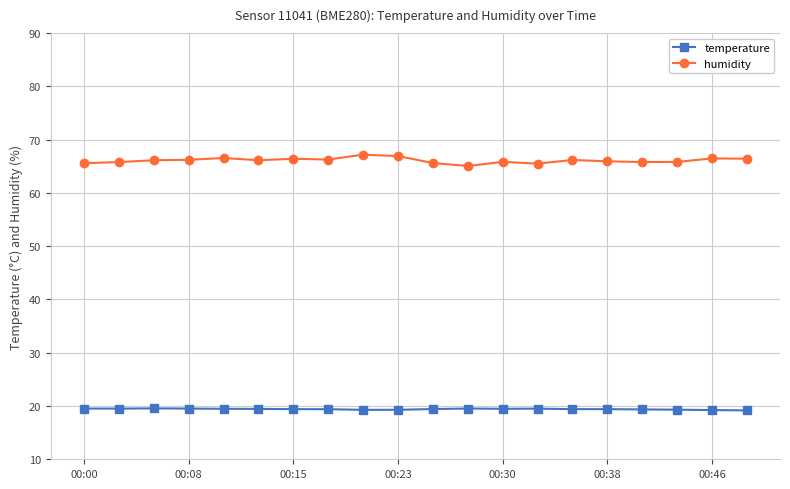

How many lines are shown in the chart?

2